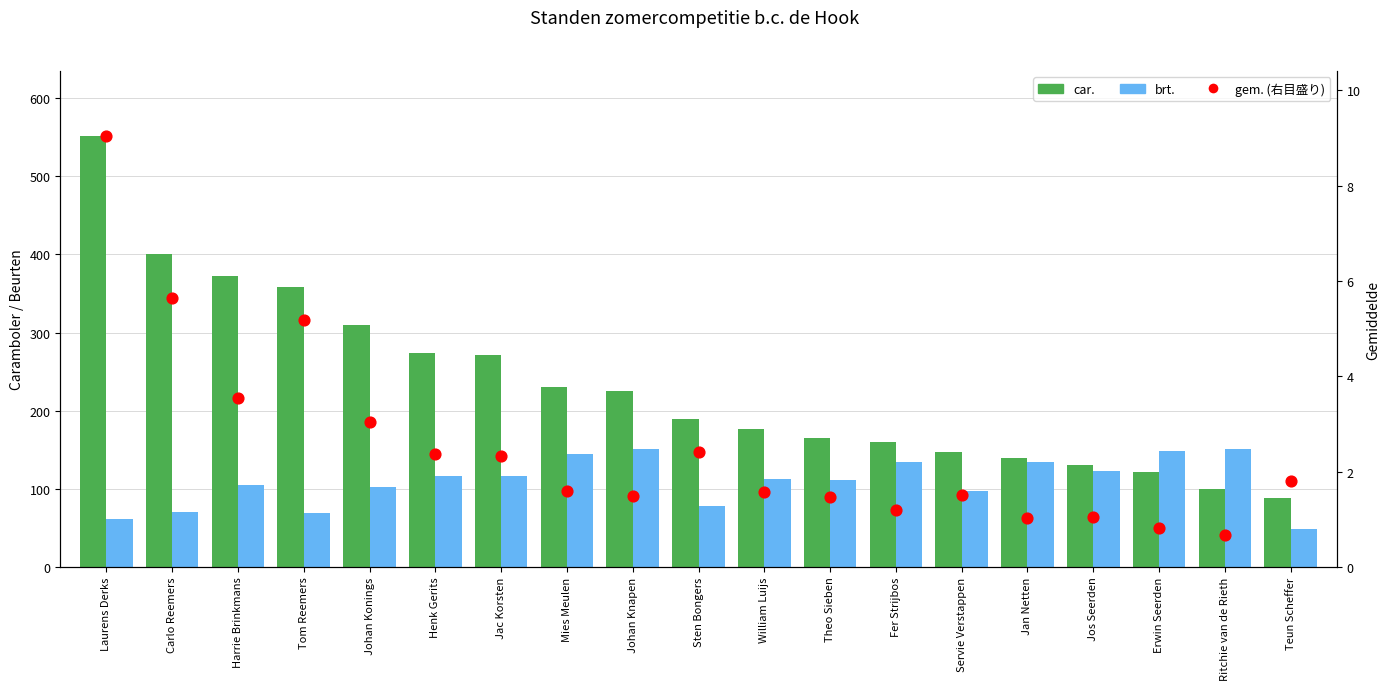

What are all the series names shown in the legend?

car., brt., gem. (右目盛り)